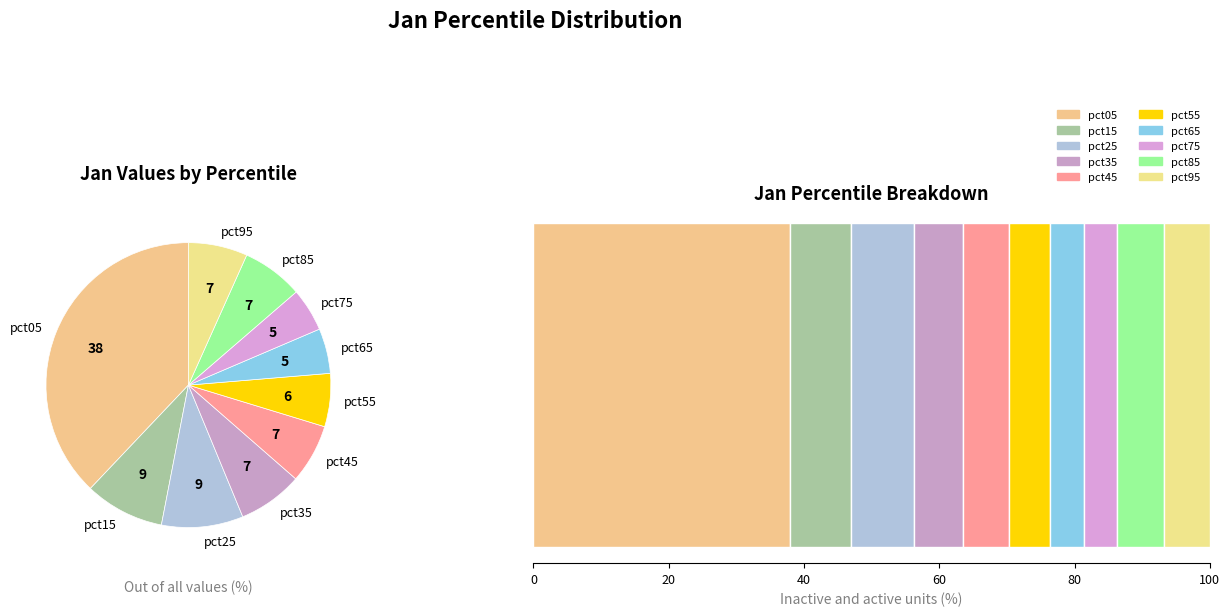

What is the largest slice in the pie chart?

pct05